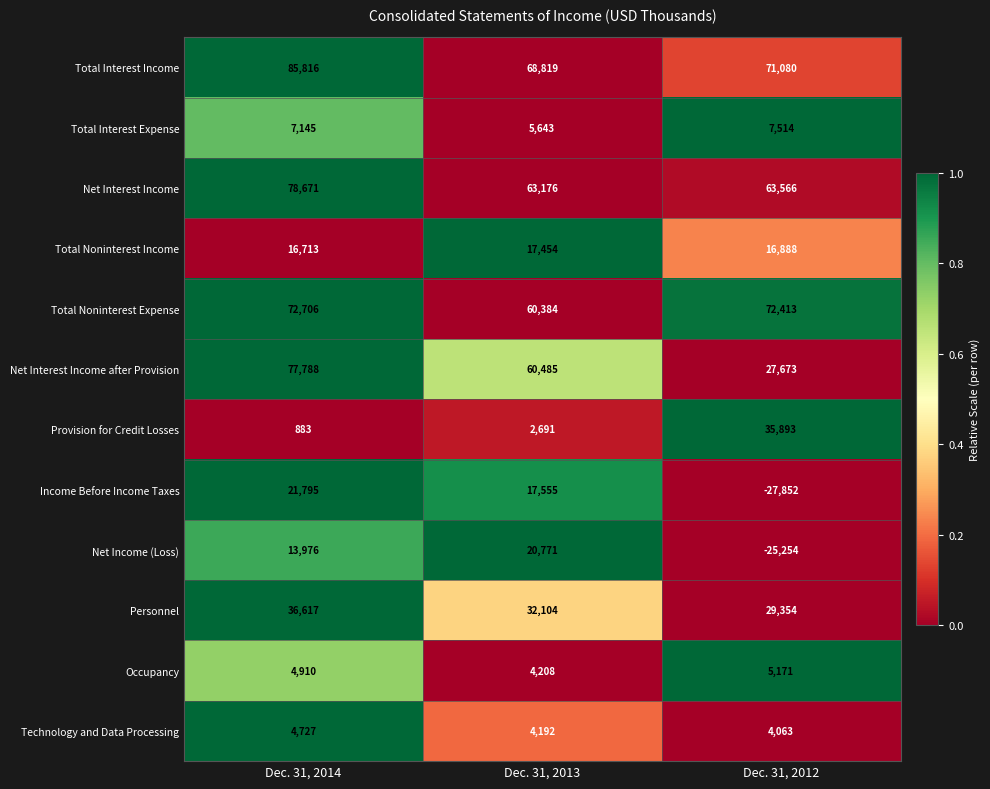

Is it true that Income Before Income Taxes equals 21795 at Dec. 31, 2014?

True